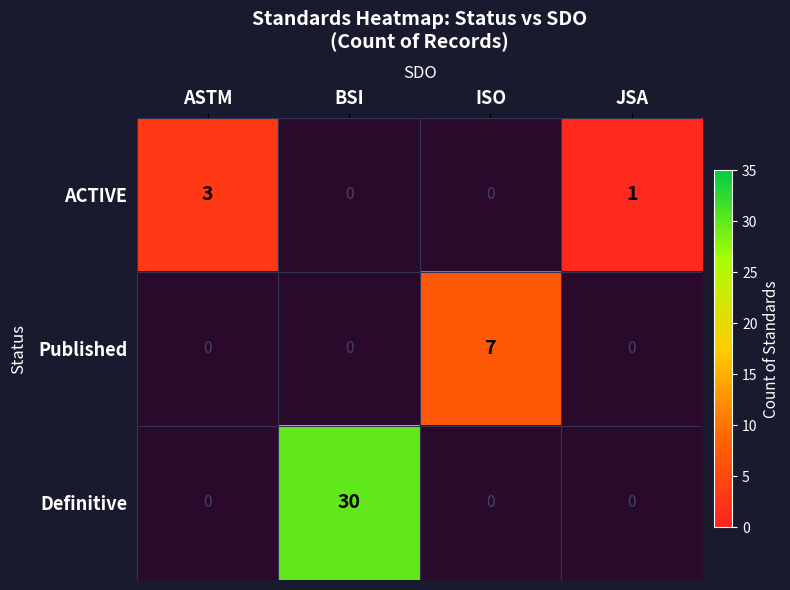

Count the number of data series in this chart.

3